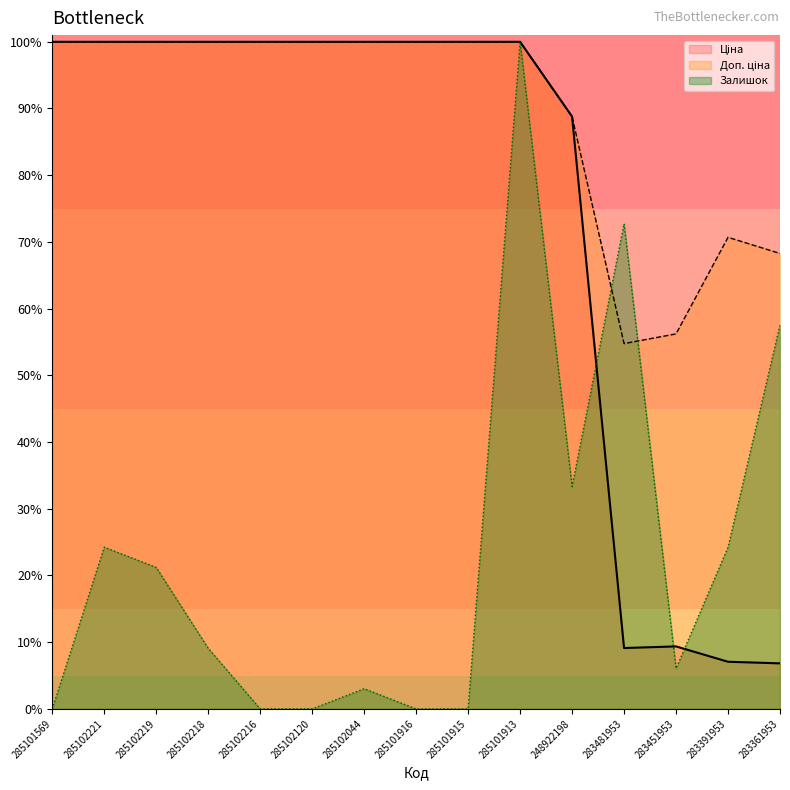

How many interior local peaks does the Залишок series have?

4